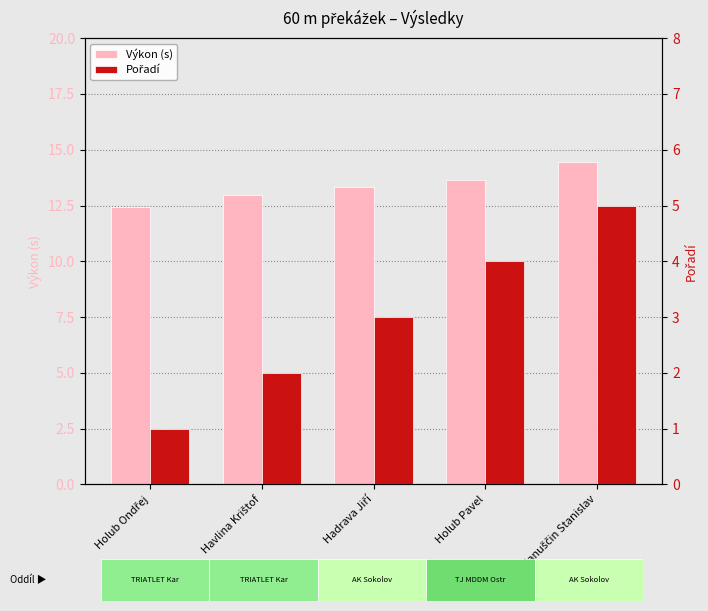

What is the spread (max minus min) of values at Holub Pavel?

9.7